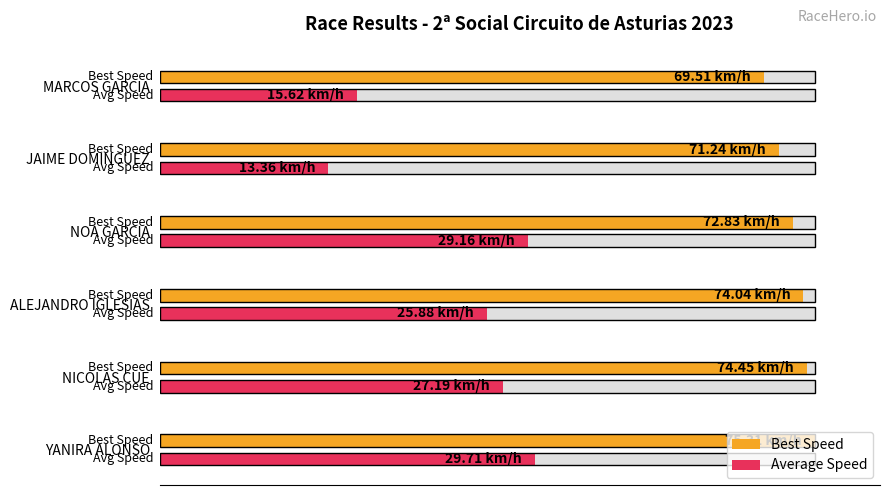

Rank the series by their maximum value, from lowest to highest.

Average Speed, Best Speed